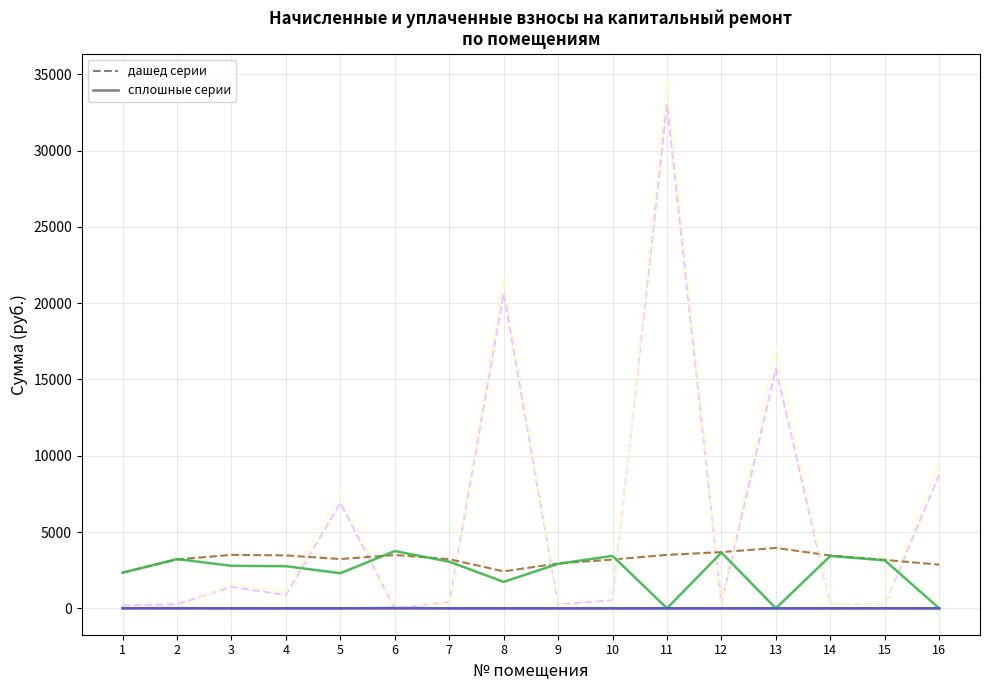

At which category is the sum across all series the highest?

11